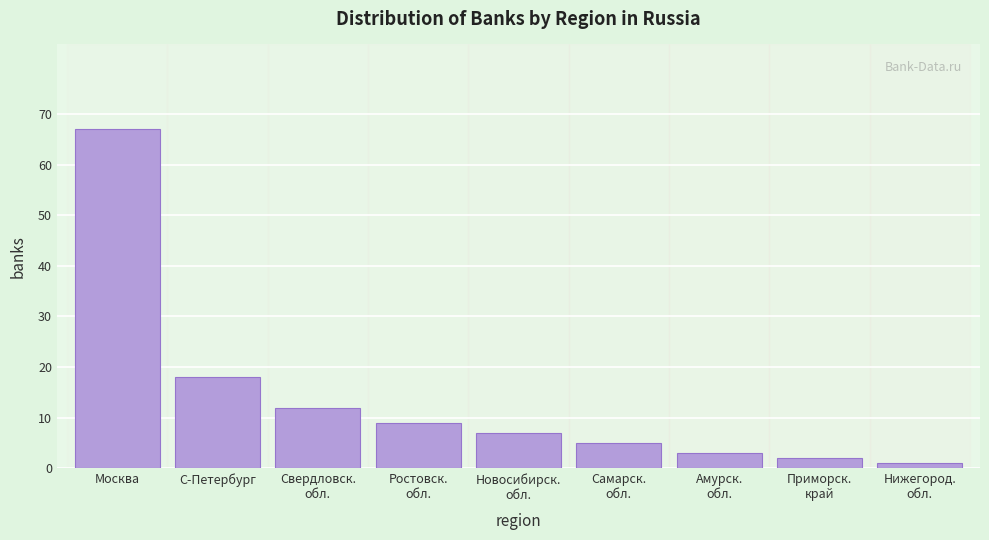

The value at Москва is 67. True or false?

True